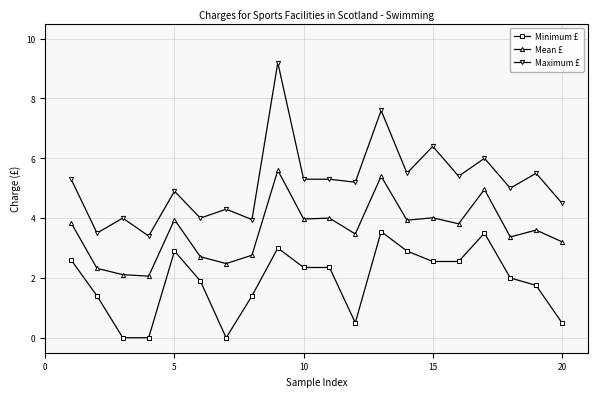

What is the maximum value shown in the chart?

9.2